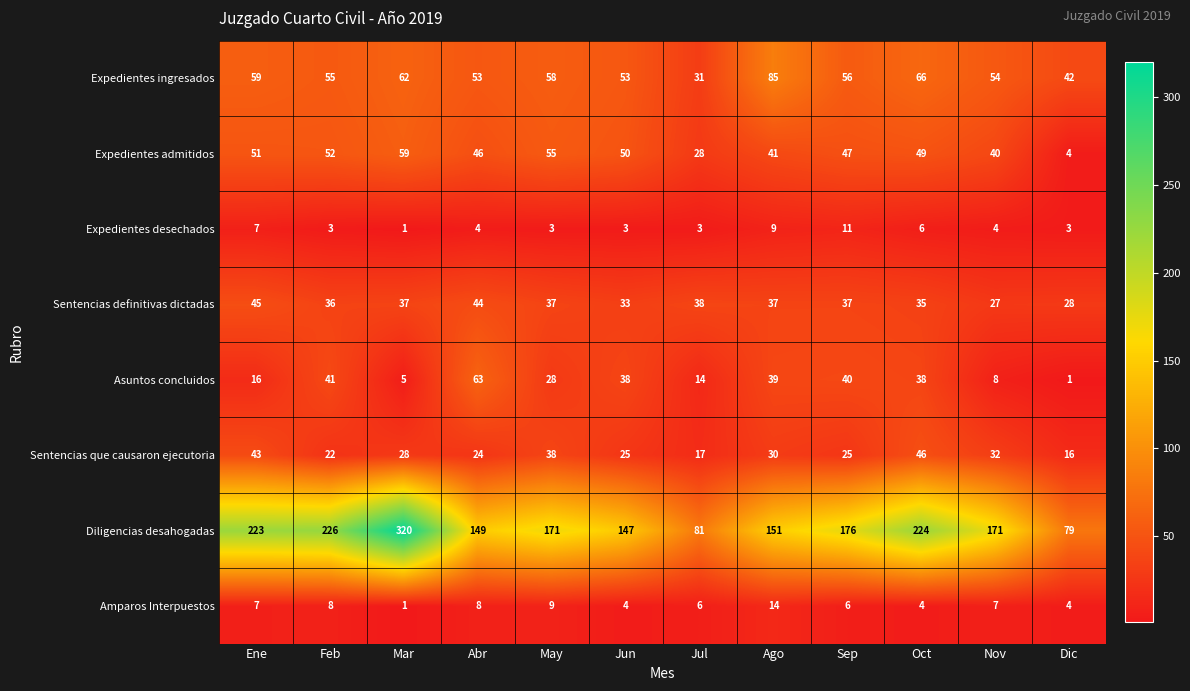

True or false: Diligencias desahogadas has a value of 232 at Jun.

False